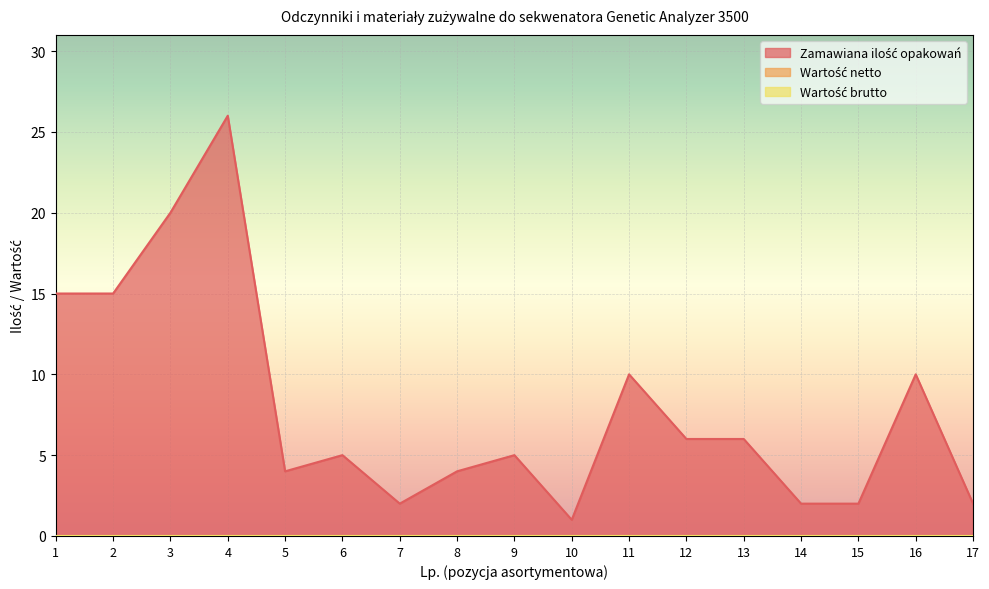

Which series has the widest spread of values?

Zamawiana ilość opakowań